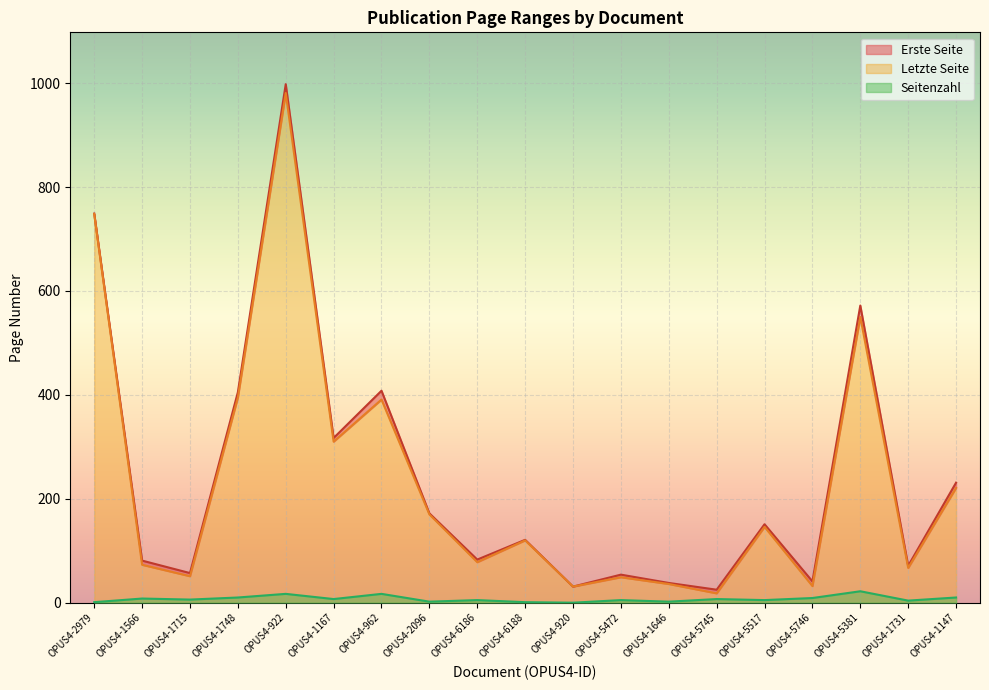

What is the label of the 16th point from the right?

OPUS4-1748